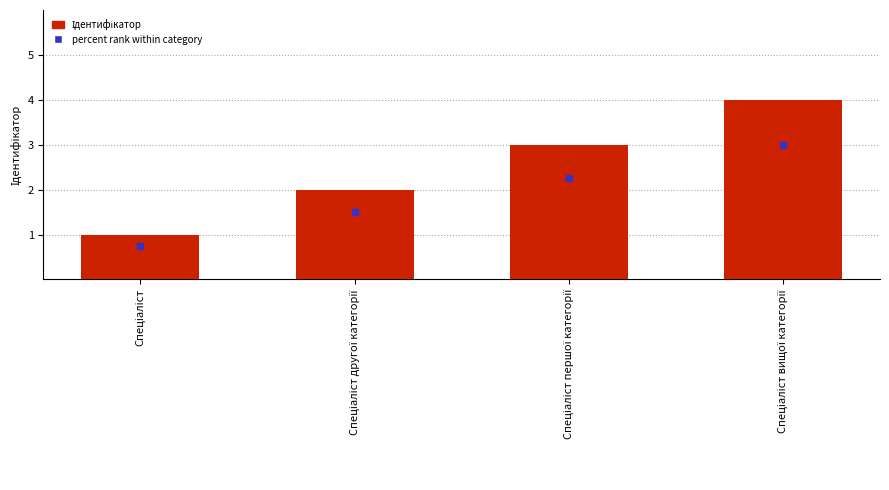

Does the chart contain any negative values?

No